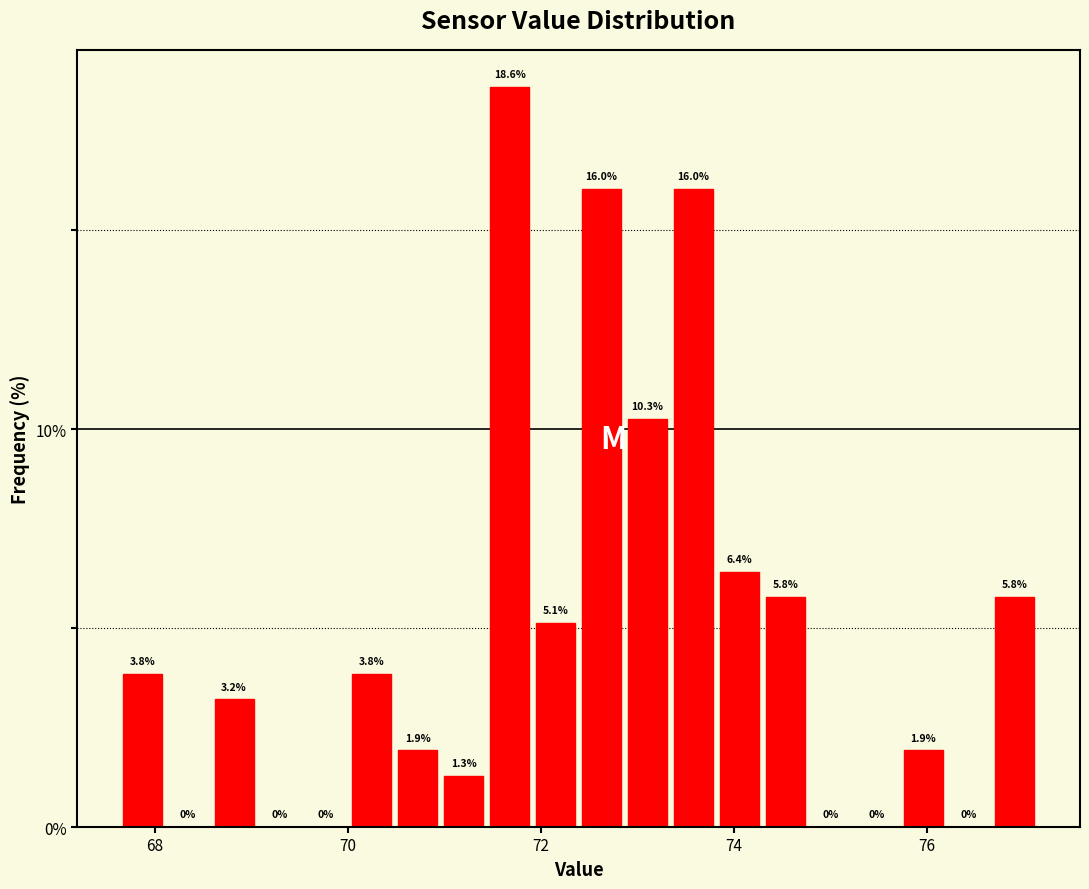

Around what value on the x-axis is the tallest bar? Give the approximate position of its centre, as read against the axis.

71.6